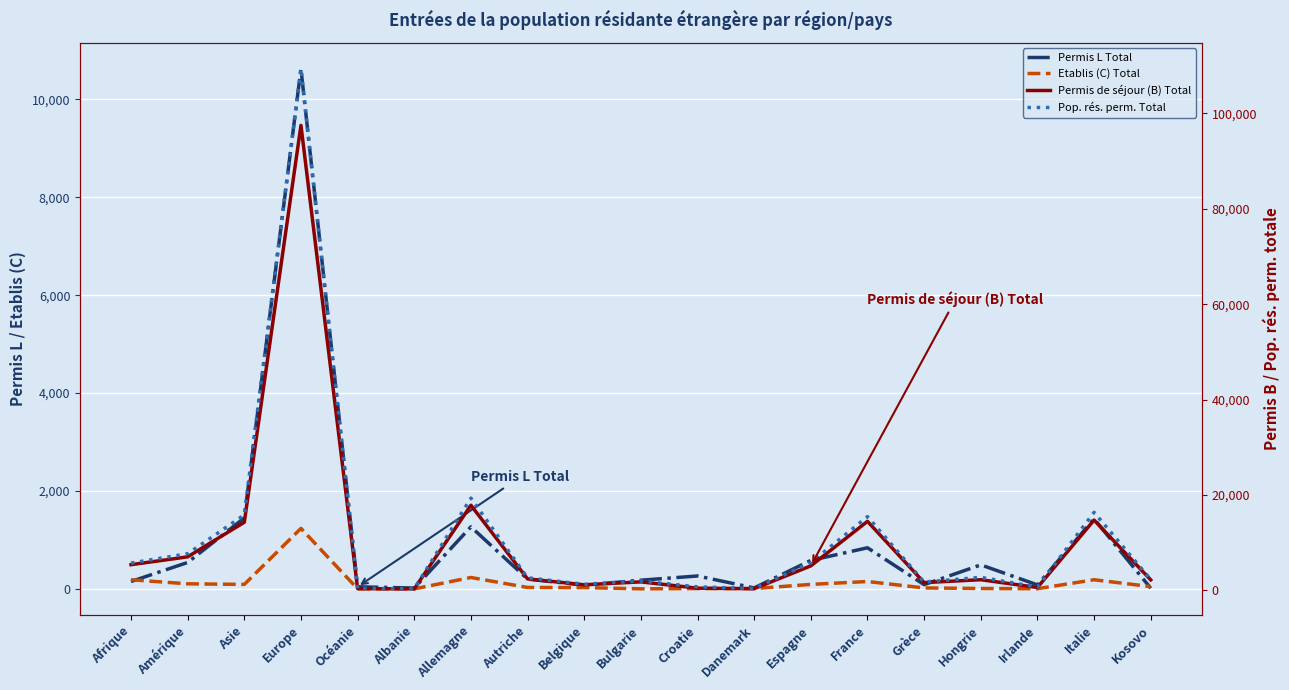

Between Bulgarie and France, which is larger?

France